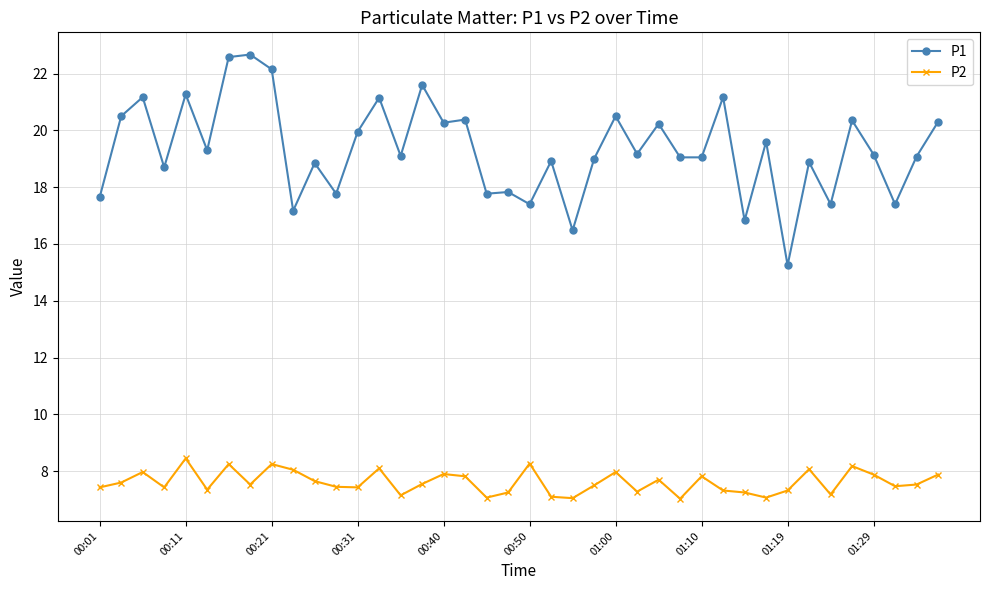

True or false: P2 and P1 cross at least once.

False